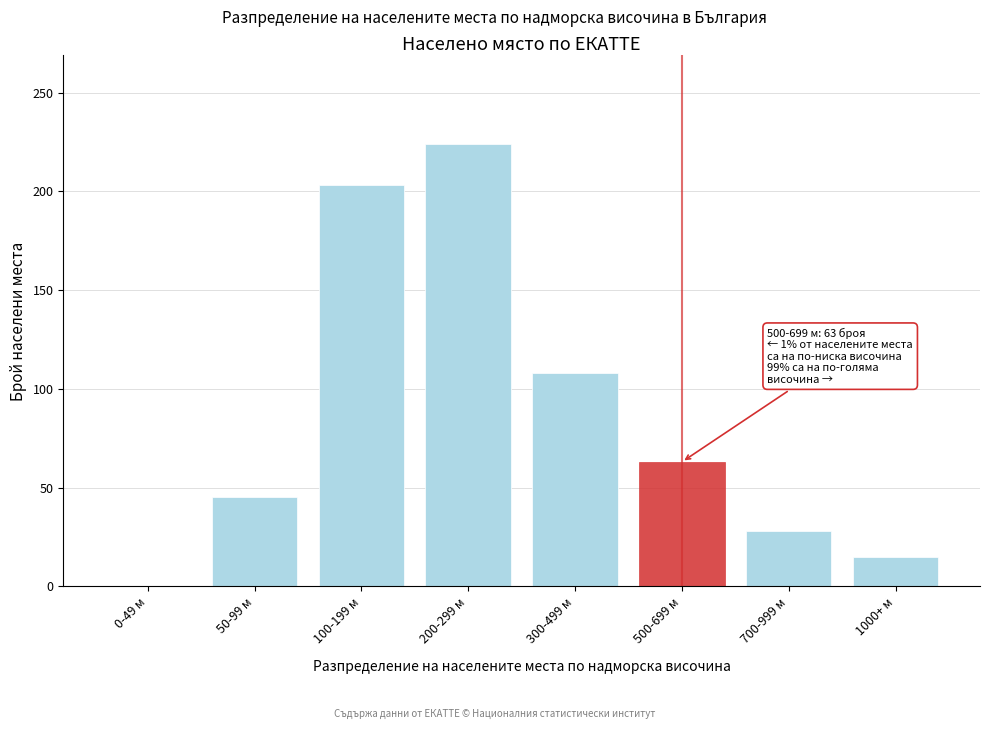

Reading left to right, transcribe all the data shown in this chart.

0-49 м=0	50-99 м=45	100-199 м=203	200-299 м=224	300-499 м=108	500-699 м=63	700-999 м=28	1000+ м=15